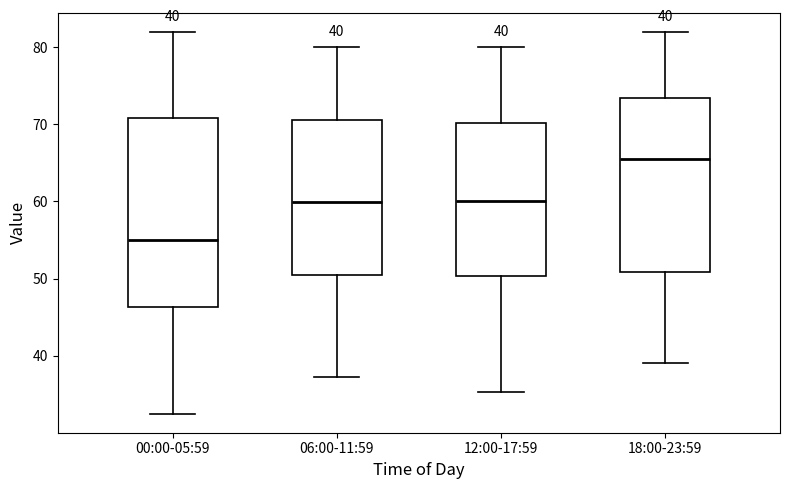

Which box has the highest median line?

18:00-23:59